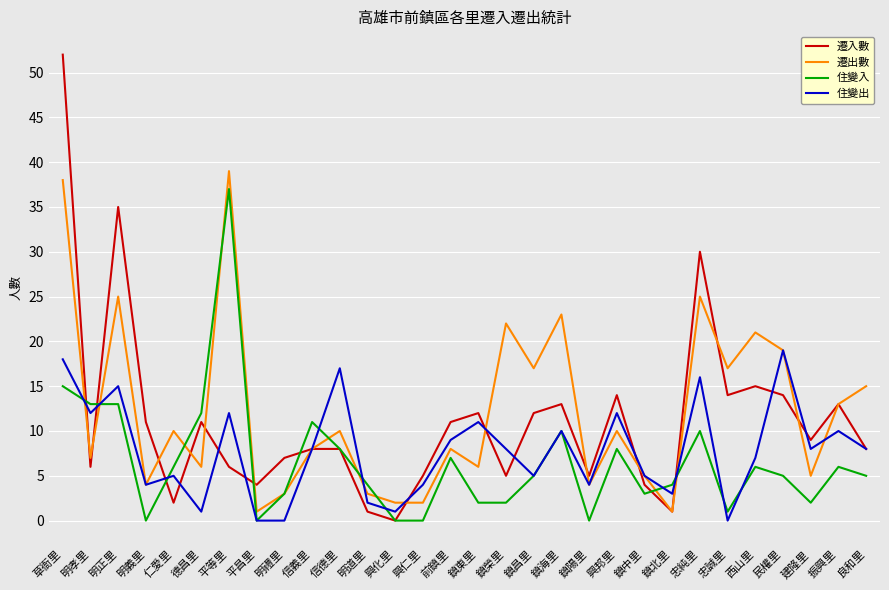

What position from the left is 鎮東里?

16